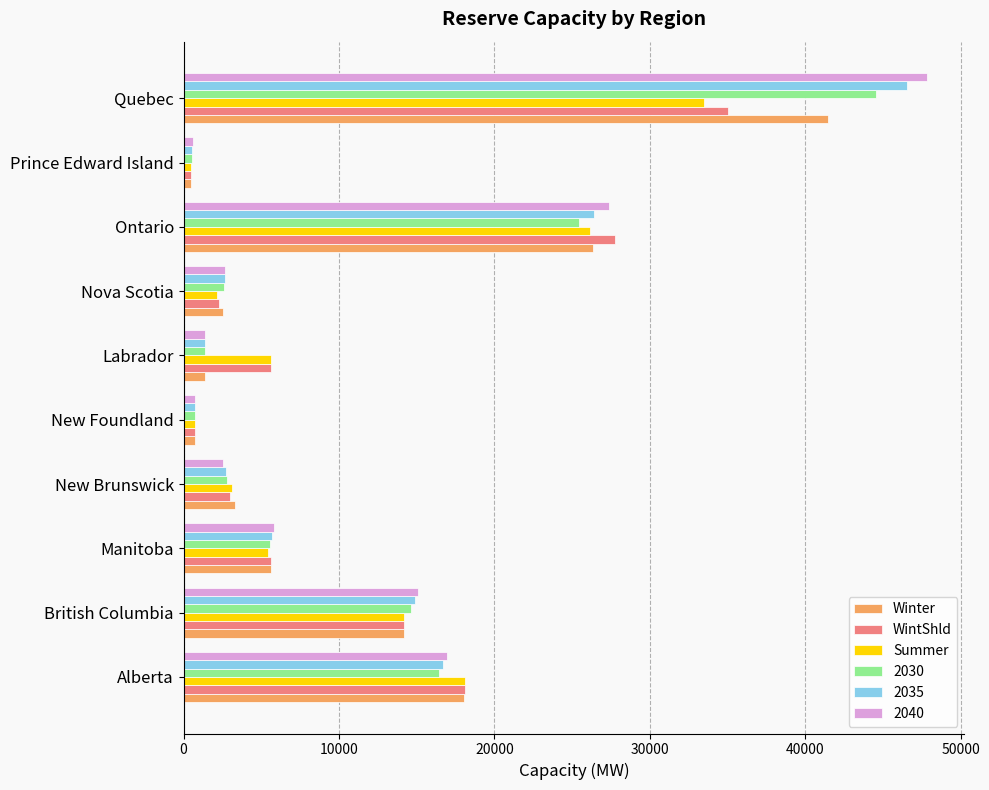

The value of Winter at Ontario is 26319.4. True or false?

True